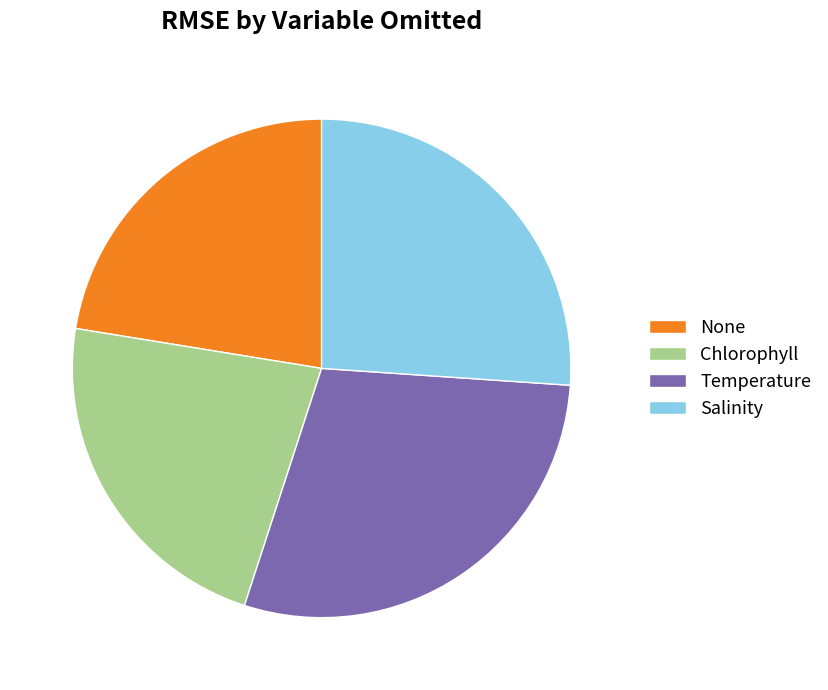

Which has a higher value, Temperature or Chlorophyll?

Temperature